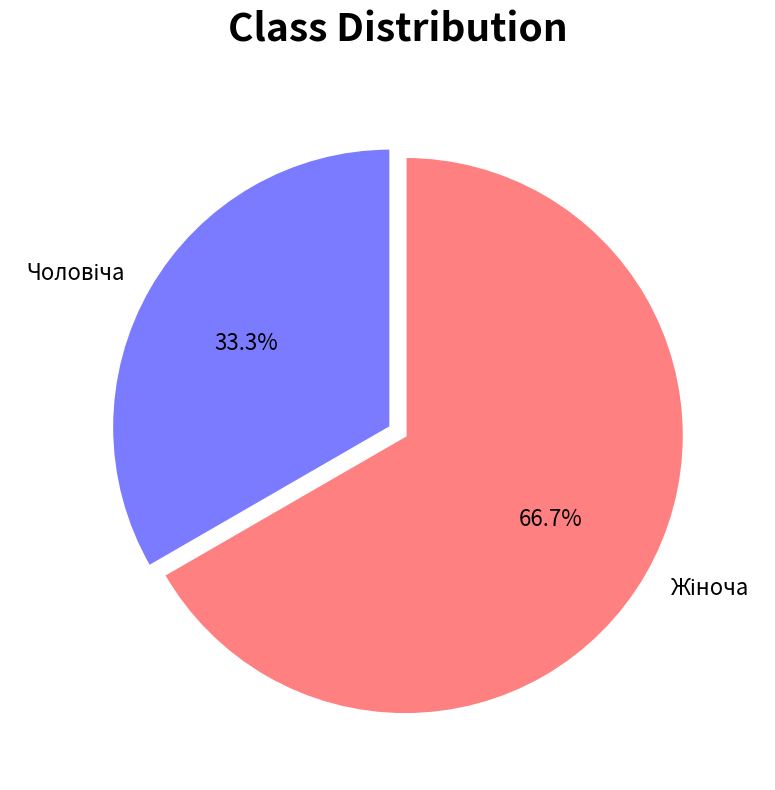

Is there a majority slice in this chart?

Yes